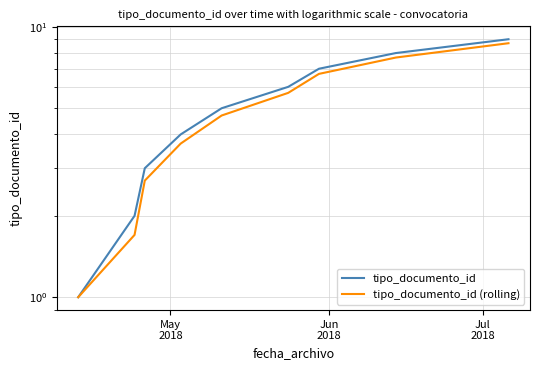

At how many categories does at least one series exceed 2?

7